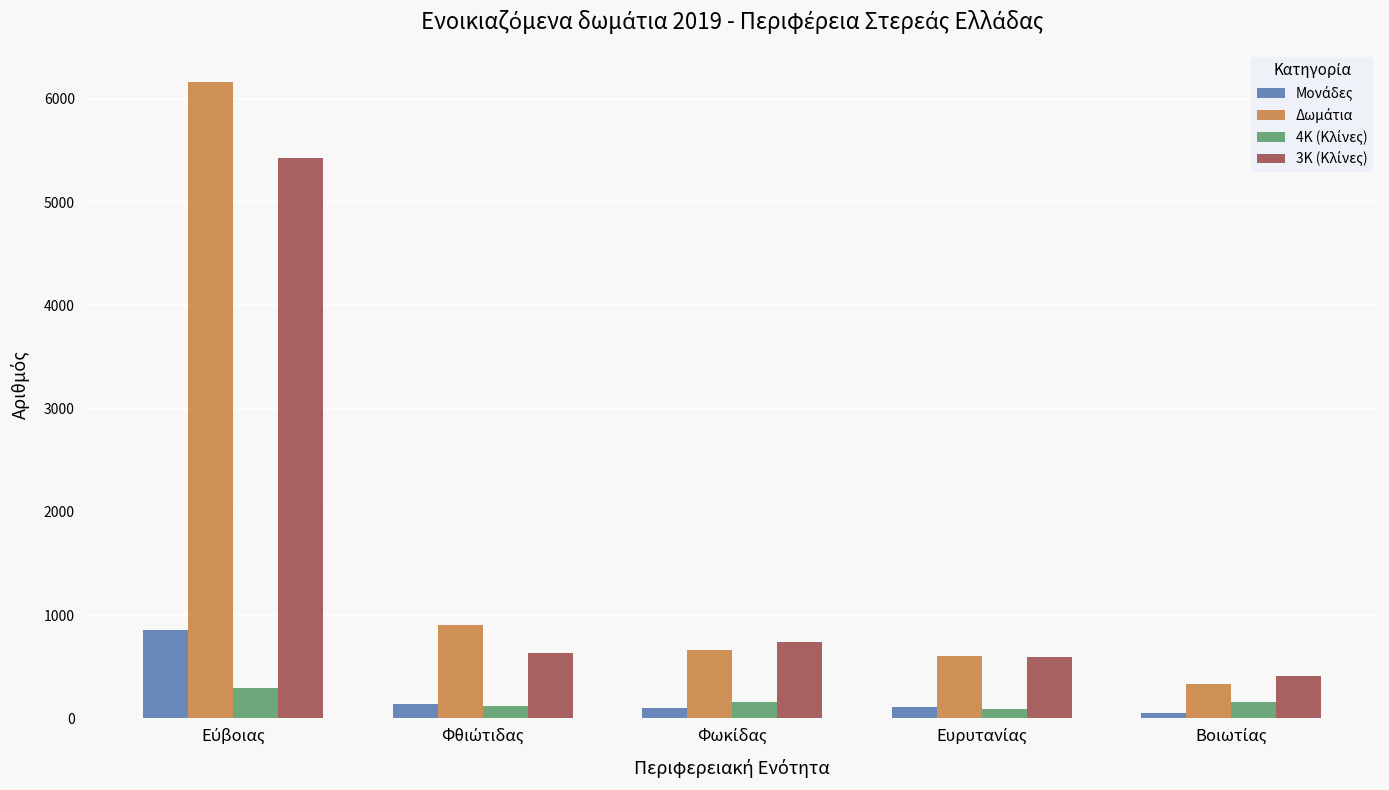

What is the maximum value shown in the chart?

6166